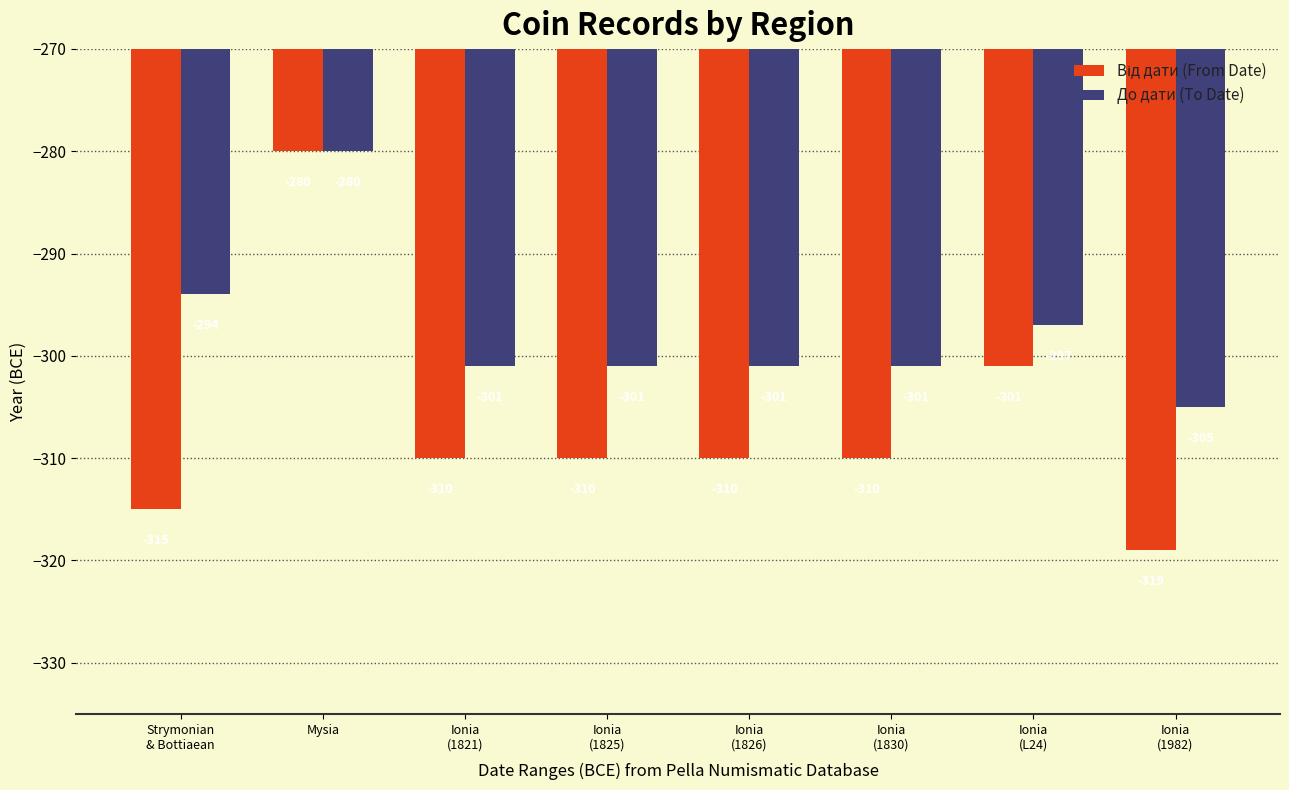

What is the label of the 7th bar from the left?

Ionia
(L24)